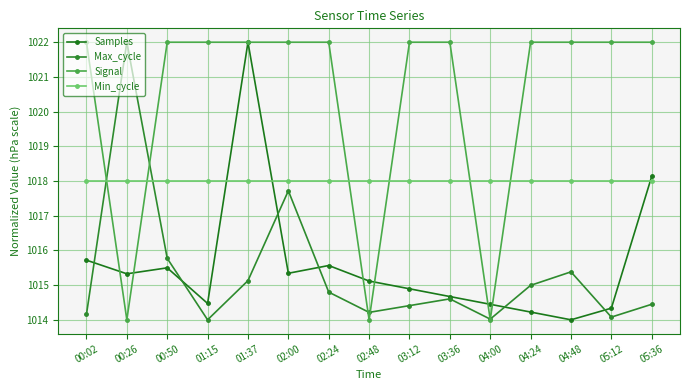

What are all the series names shown in the legend?

Samples, Max_cycle, Signal, Min_cycle